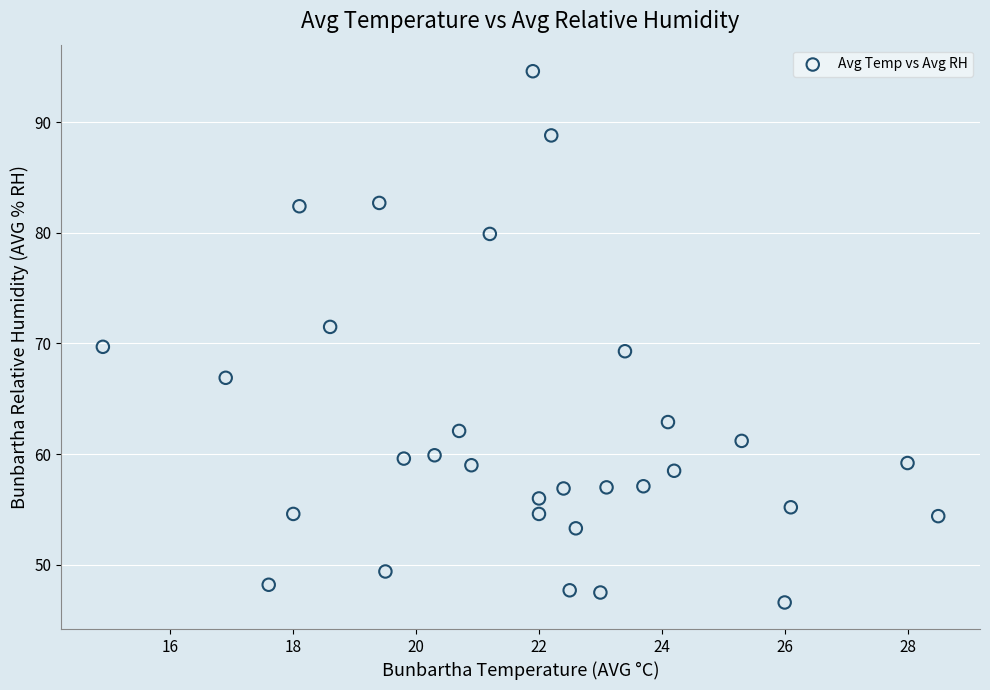

What is the range of X values (max minus min)?

13.6